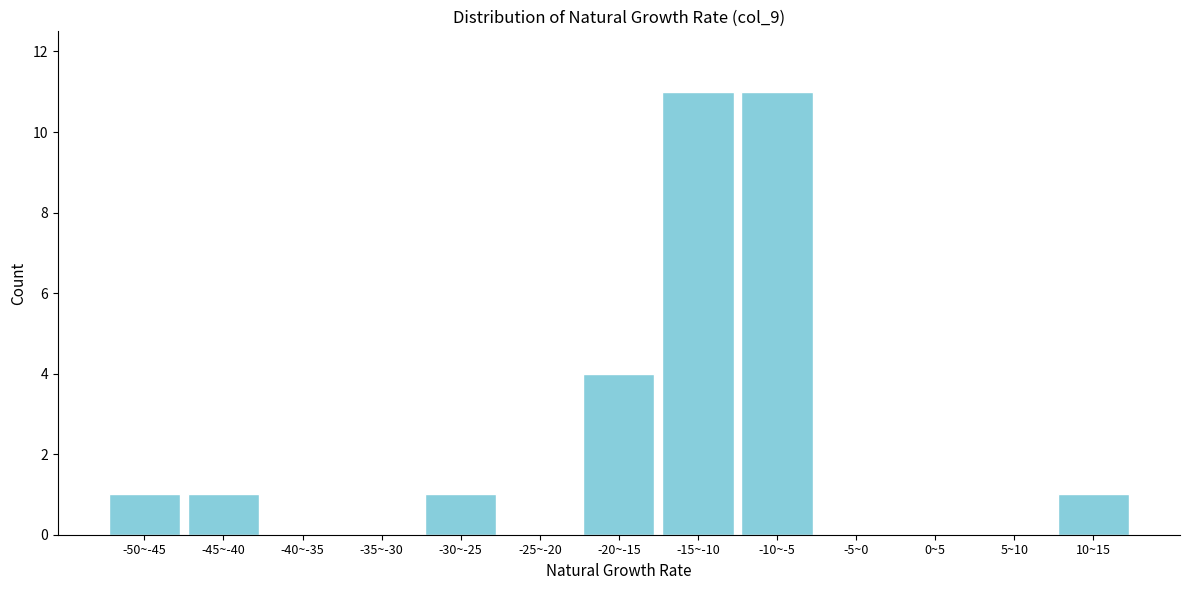

Reading left to right, transcribe all the data shown in this chart.

-50~-45=1	-45~-40=1	-40~-35=0	-35~-30=0	-30~-25=1	-25~-20=0	-20~-15=4	-15~-10=11	-10~-5=11	-5~0=0	0~5=0	5~10=0	10~15=1